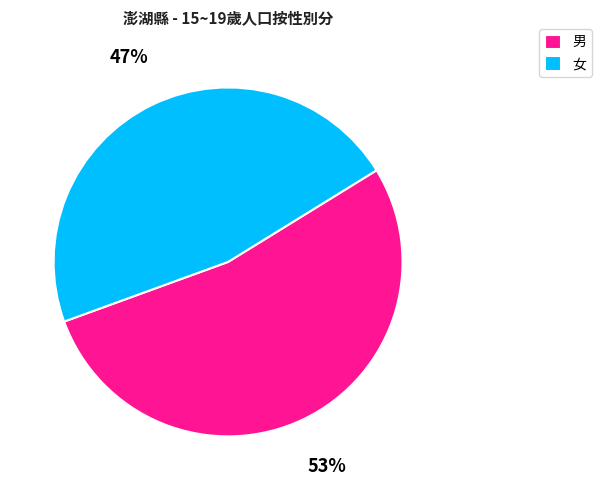

Is it true that 男 is 43% of the pie?

False